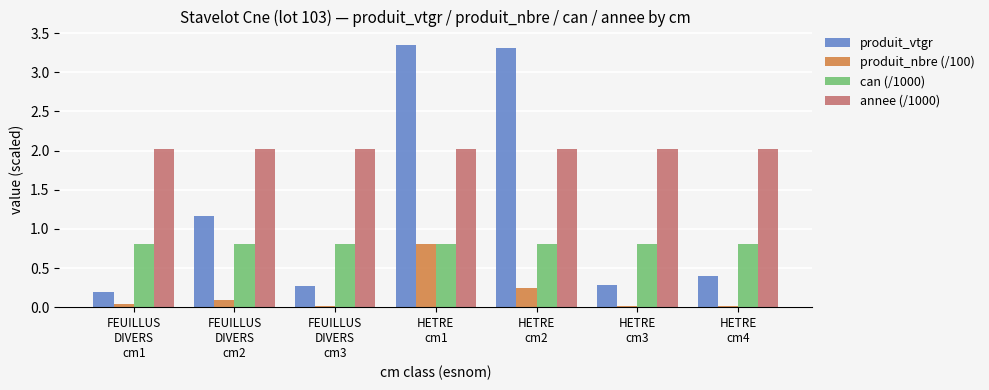

Between FEUILLUS
DIVERS
cm2 and HETRE
cm1, which series saw the biggest shift?

produit_vtgr